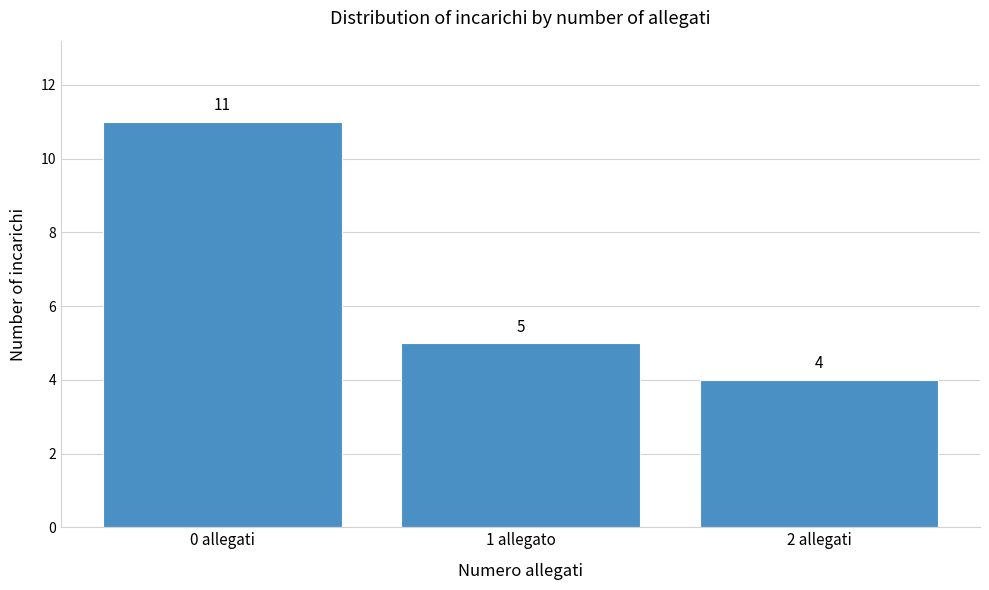

Reading left to right, transcribe all the data shown in this chart.

11	5	4